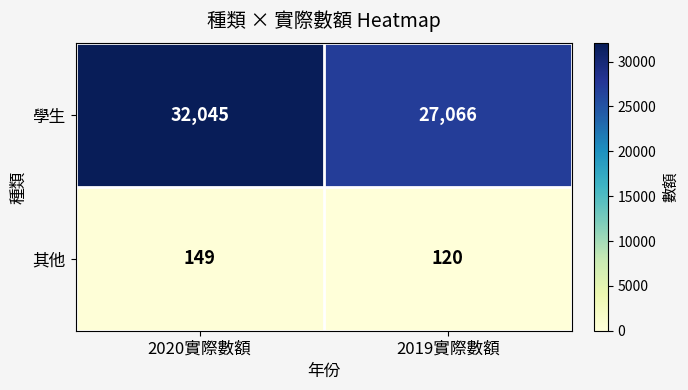

What is the difference between the 其他 values at 2019實際數額 and 2020實際數額?

29